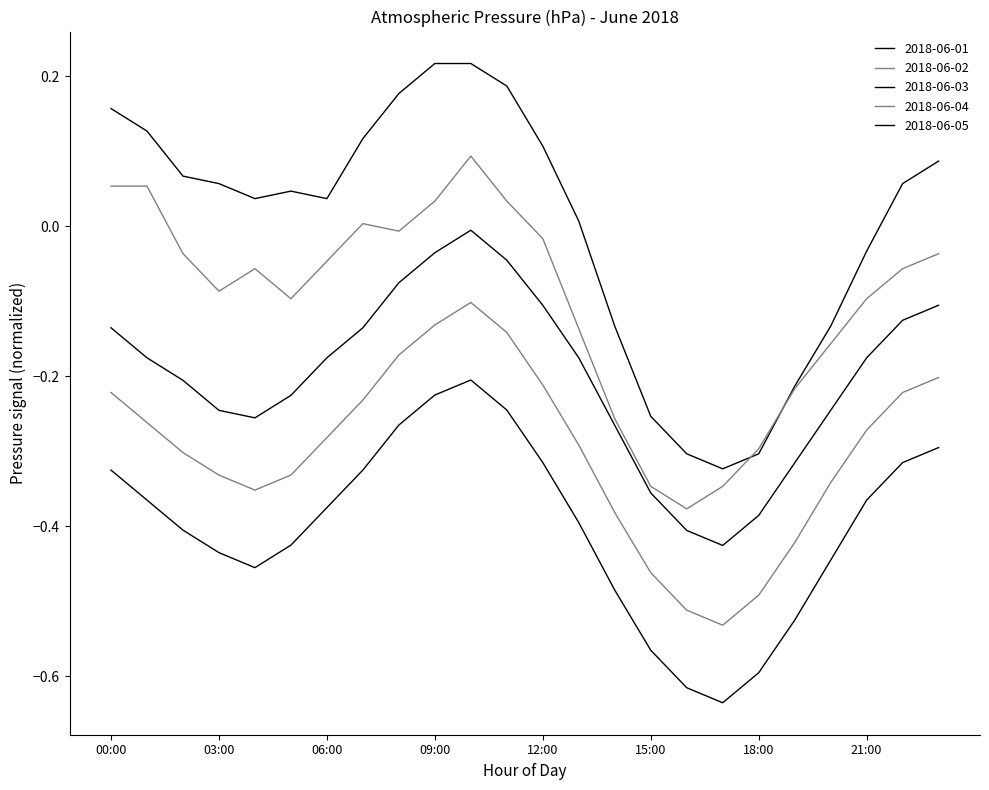

In 2018-06-05, how many points are higher than both neighbors (excluding endpoints)?

1